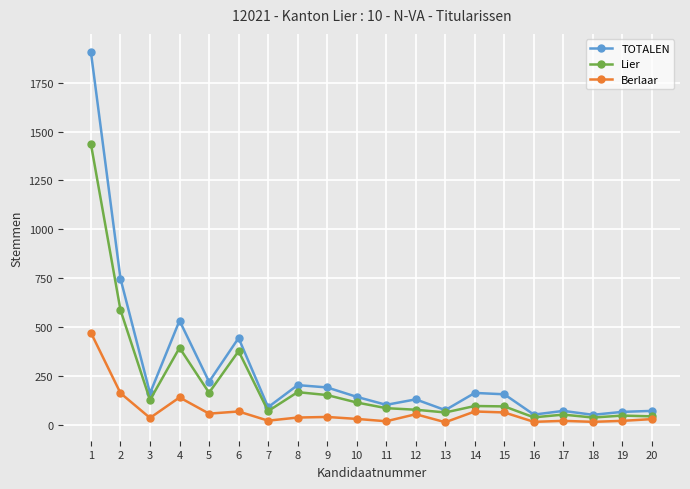

Is the value of Lier at 14 greater than the value of TOTALEN at 15?

No